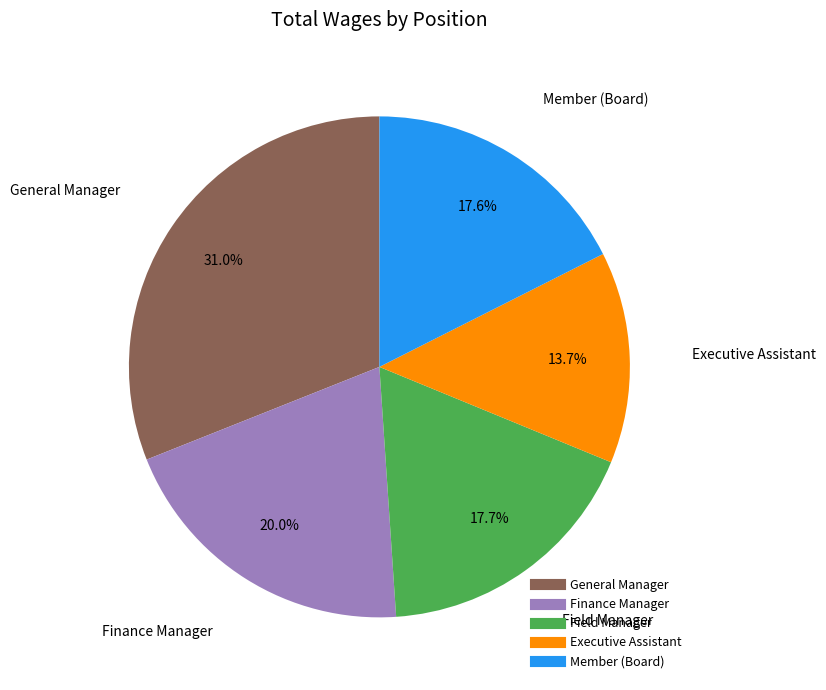

Which has a higher value, Member (Board) or Executive Assistant?

Member (Board)